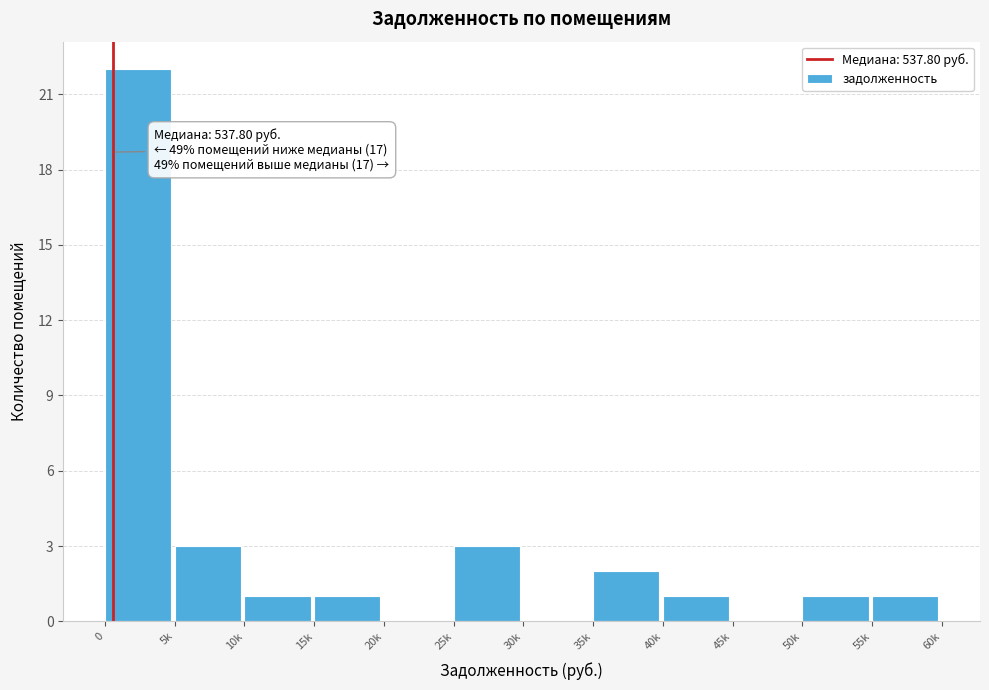

Reading left to right, extract all data points from this chart.

0=22	5k=3	10k=1	15k=1	20k=0	25k=3	30k=0	35k=2	40k=1	45k=0	50k=1	55k=1